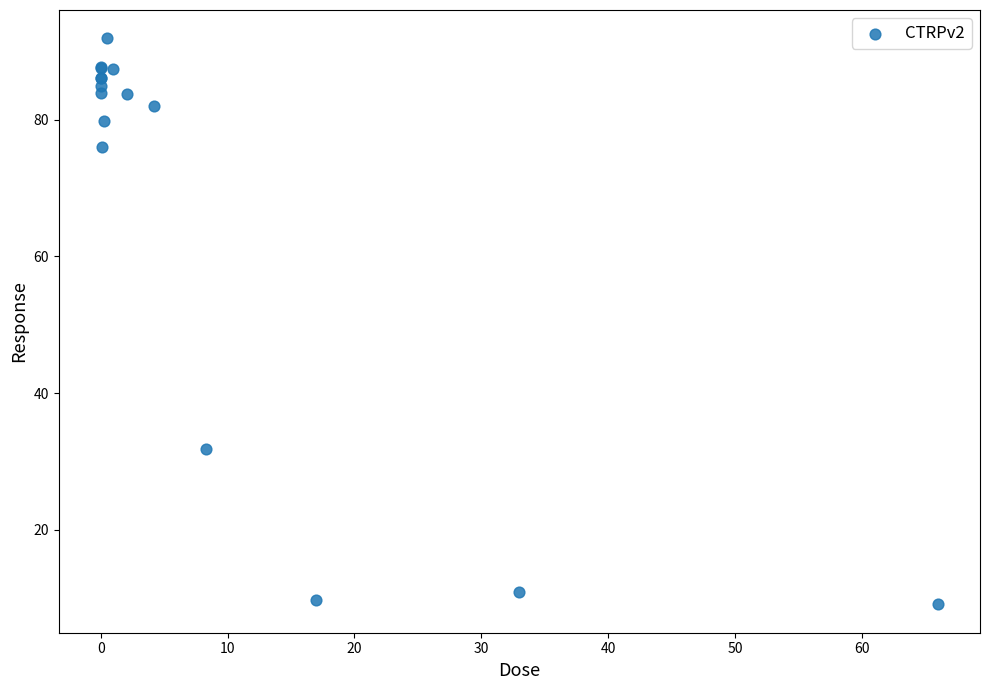

What Y value in the scatter plot is closest to 50?

31.8